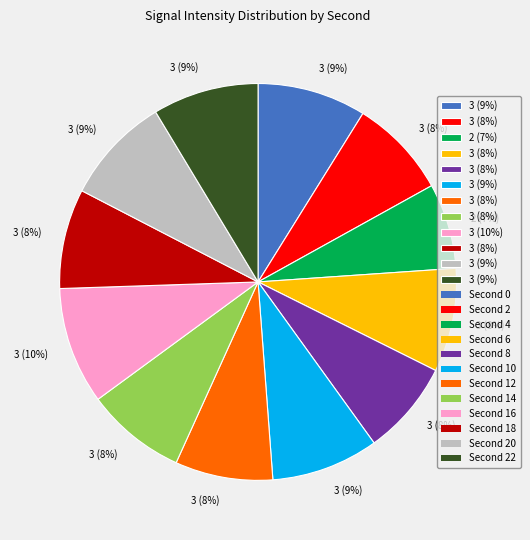

Is there any slice that represents more than half of the pie?

No